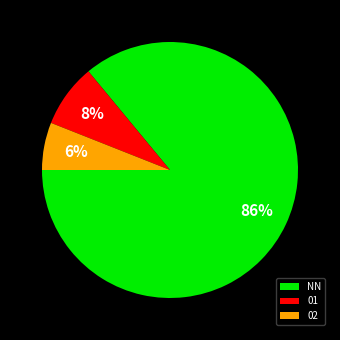

Is it true that 01 is 8% of the pie?

True